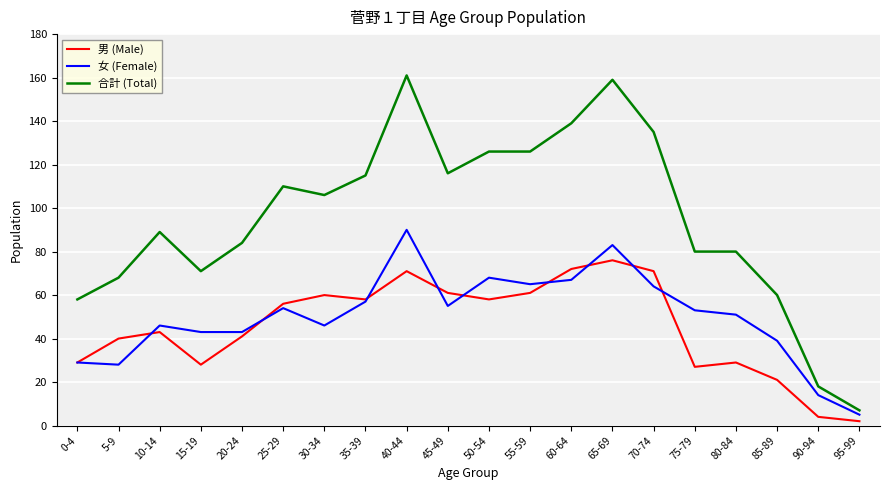

What is the maximum value shown in the chart?

161